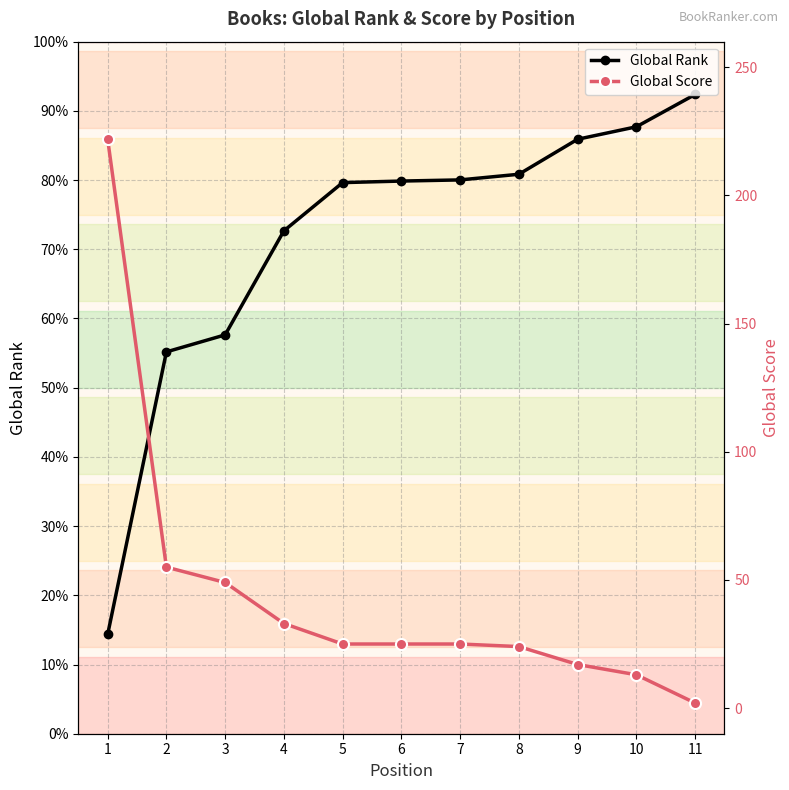

What is the sum of the Global Rank values at 8 and 1?

11422